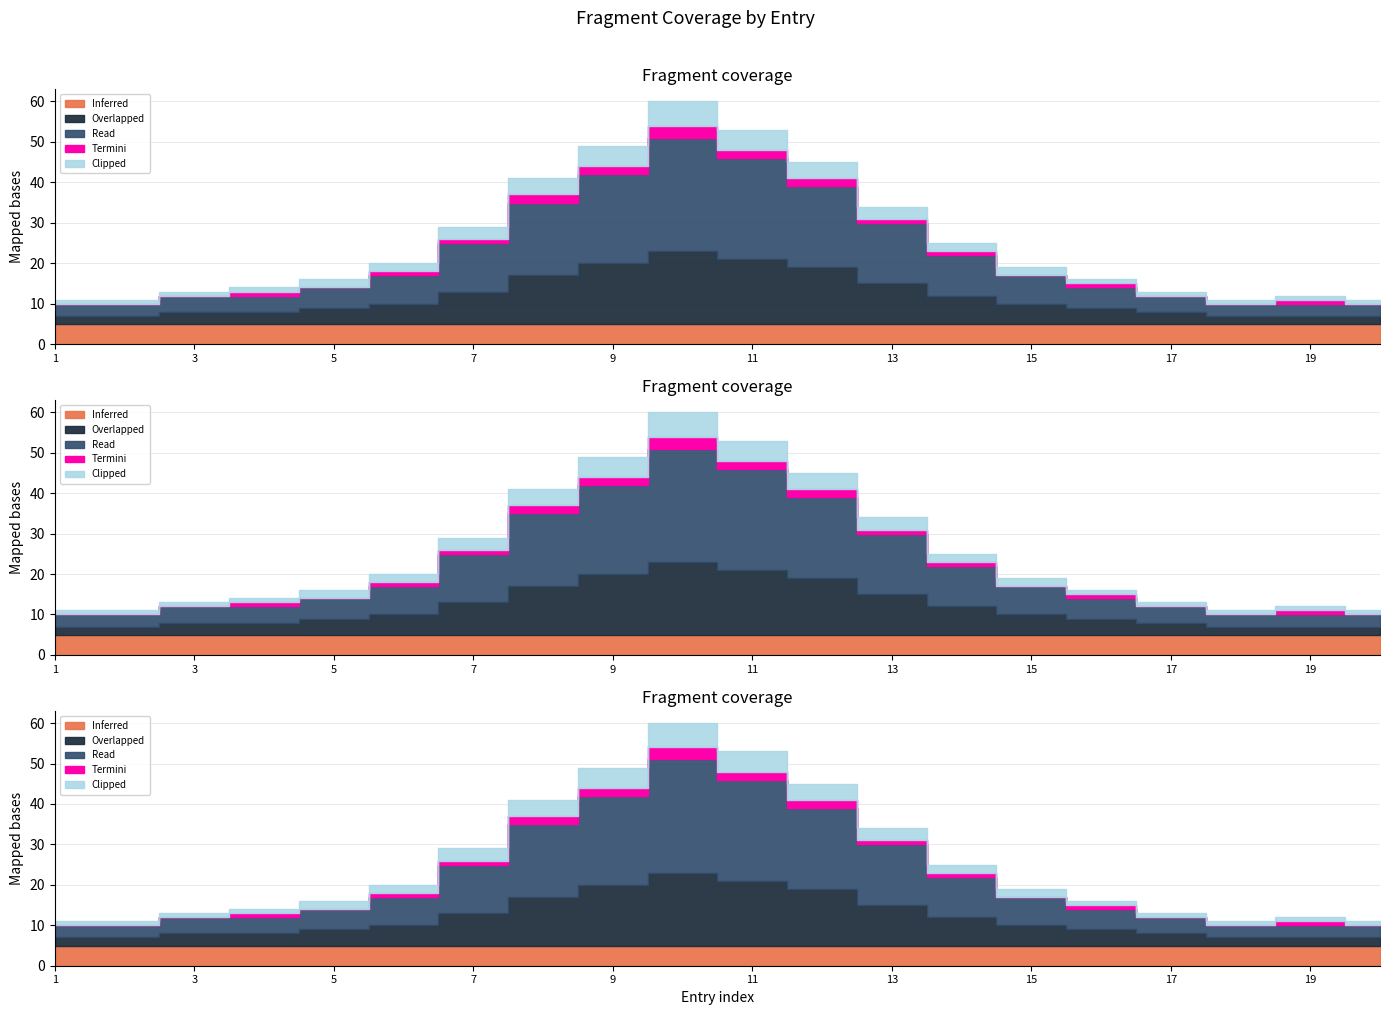

Where is the first local minimum for Termini?

5